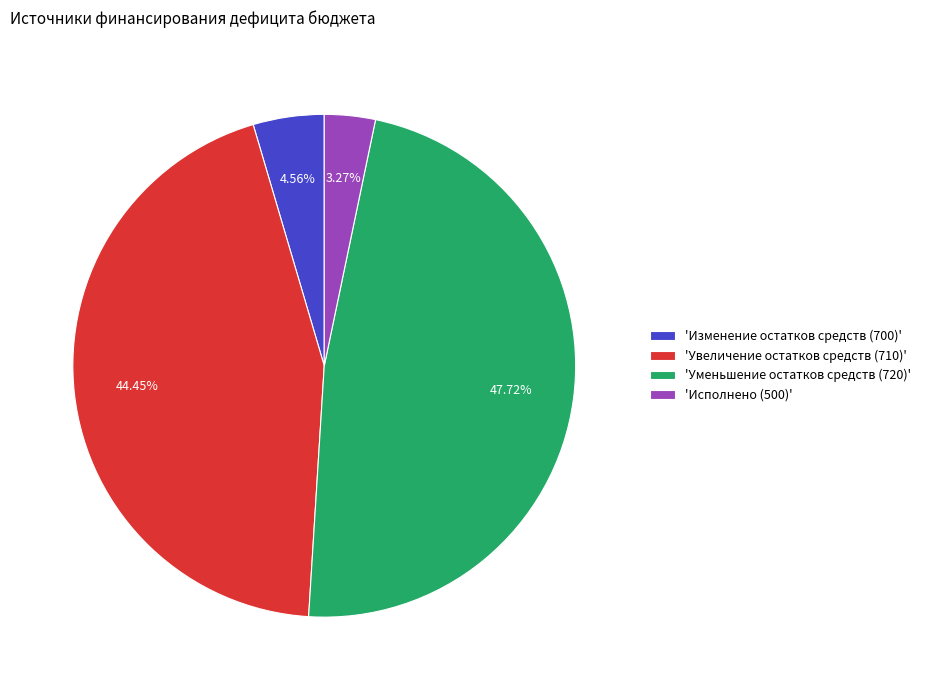

Do 'Уменьшение остатков средств (720)' and 'Увеличение остатков средств (710)' together represent more than half of the pie?

Yes